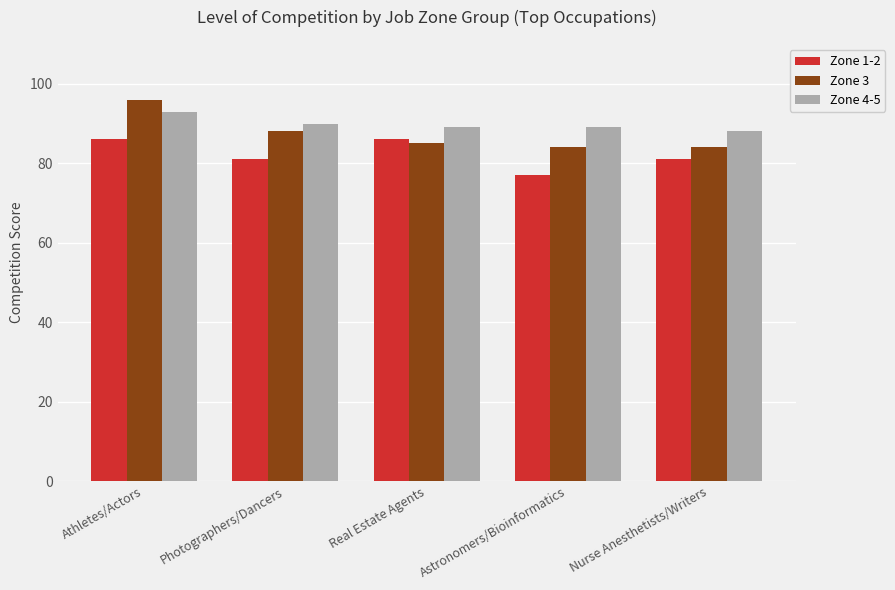

At Nurse Anesthetists/Writers, list the series in order from smallest to largest.

Zone 1-2, Zone 3, Zone 4-5